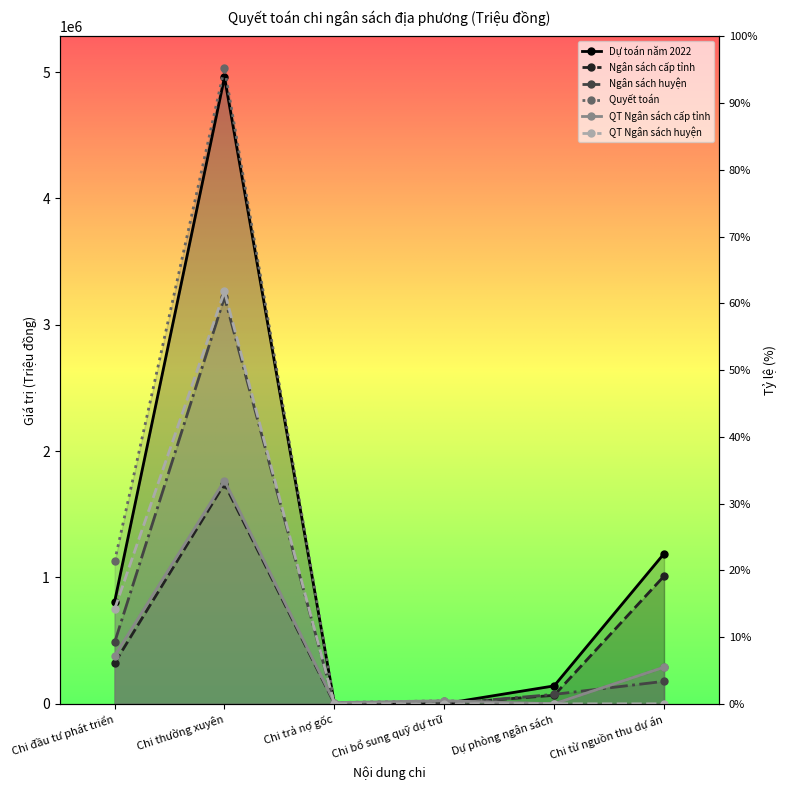

How many interior local peaks does the Ngân sách cấp tỉnh series have?

1